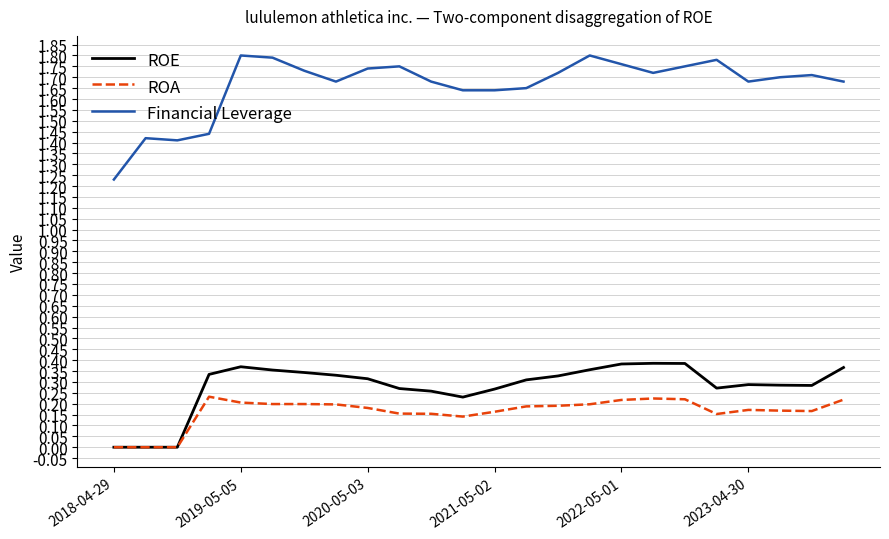

Which series has the widest spread of values?

Financial Leverage